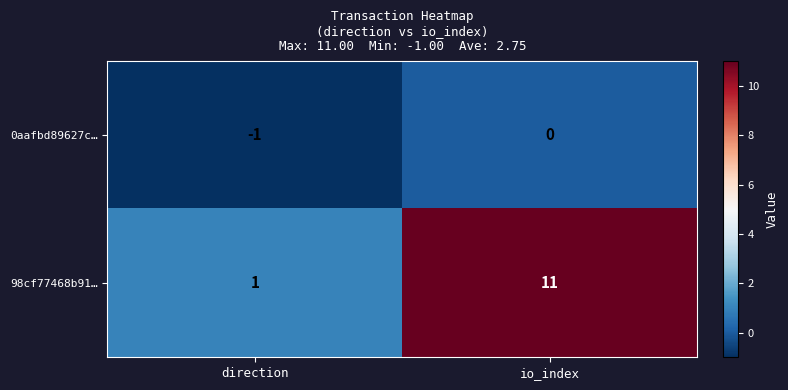

Which series has the largest range (max minus min)?

98cf77468b91…